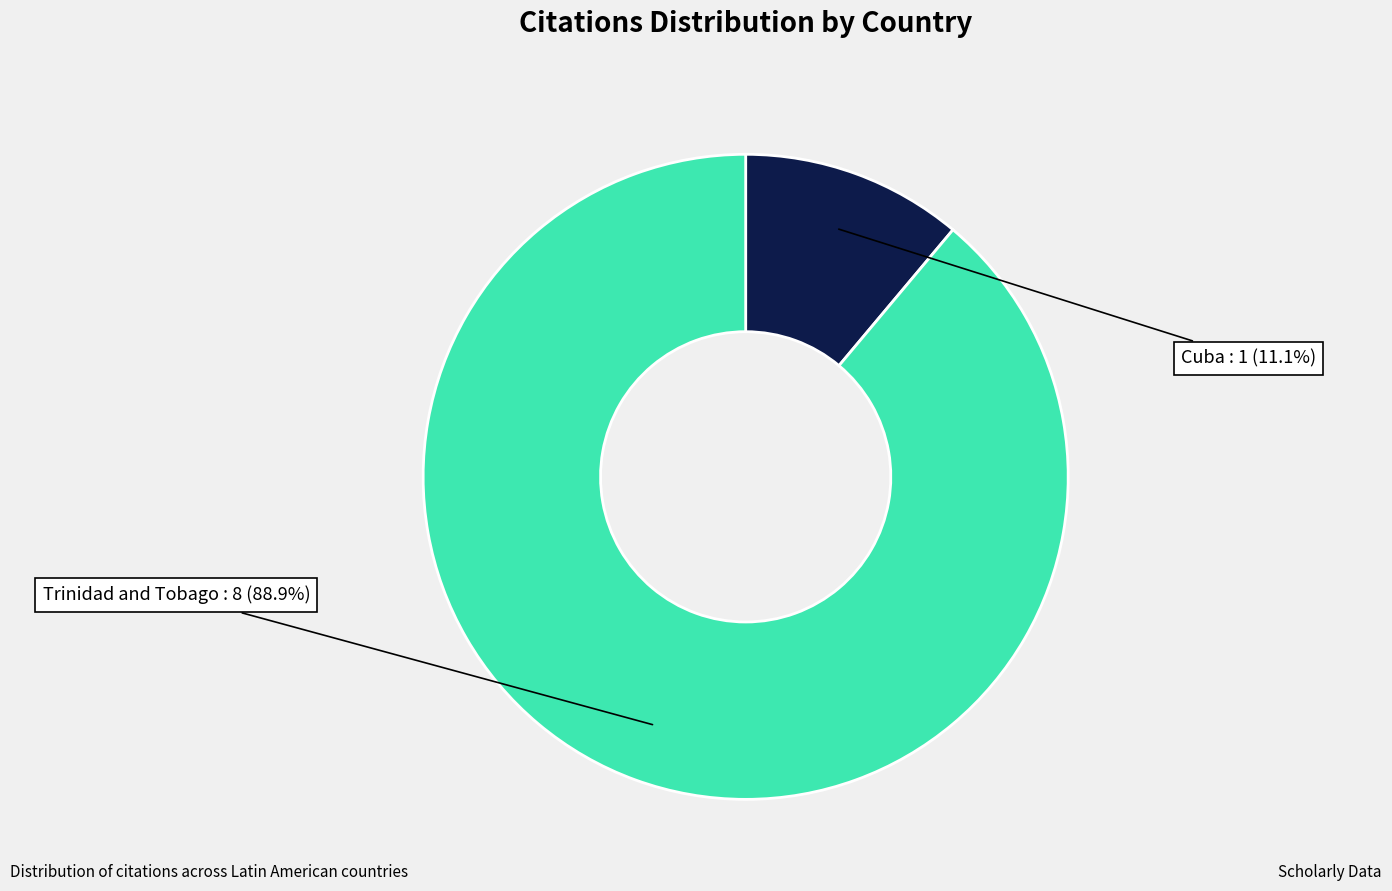

Does any single category account for the majority?

Yes